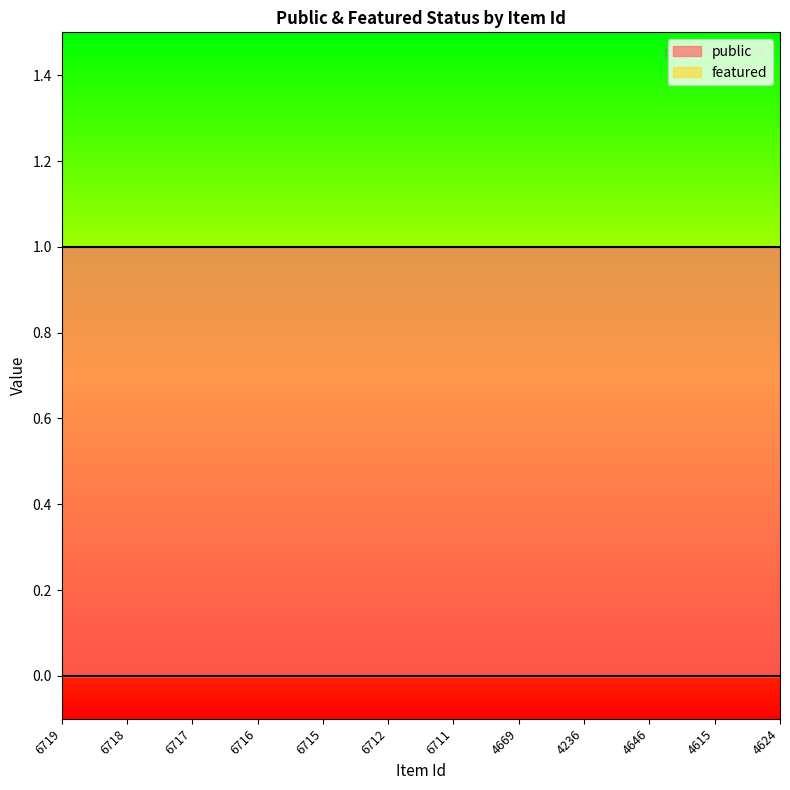

Rank the categories by public value from lowest to highest.

6719, 6718, 6717, 6716, 6715, 6712, 6711, 4669, 4236, 4646, 4615, 4624